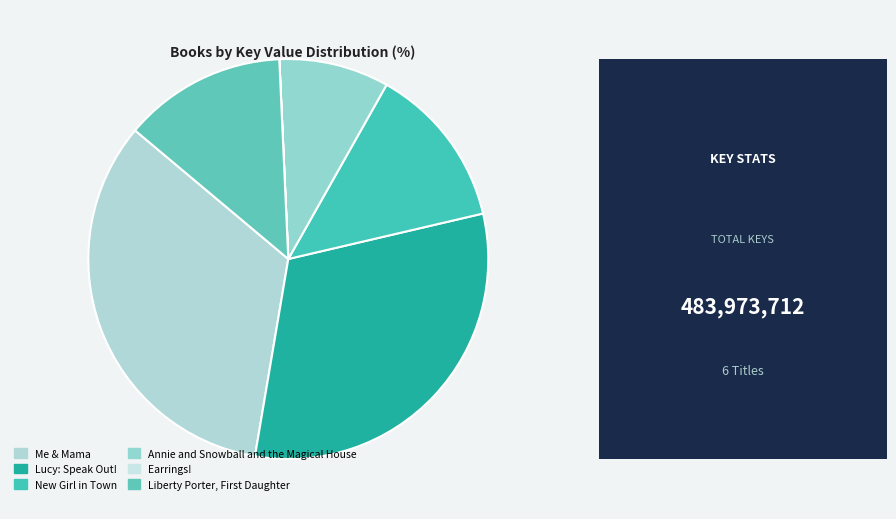

To the nearest percent, what is the average slice percentage?

17%